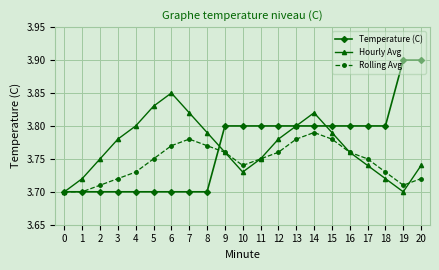

The value of Hourly Avg at 19 is 2.0. True or false?

False